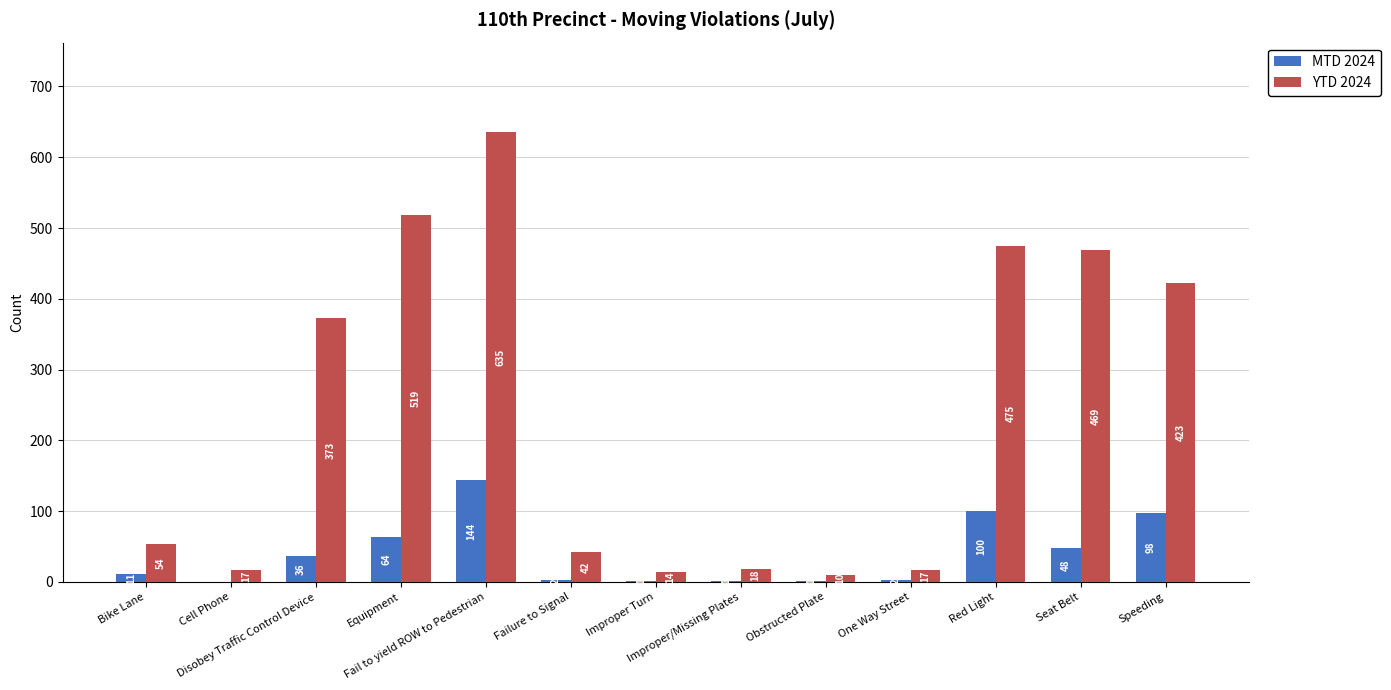

What are all the series names shown in the legend?

MTD 2024, YTD 2024